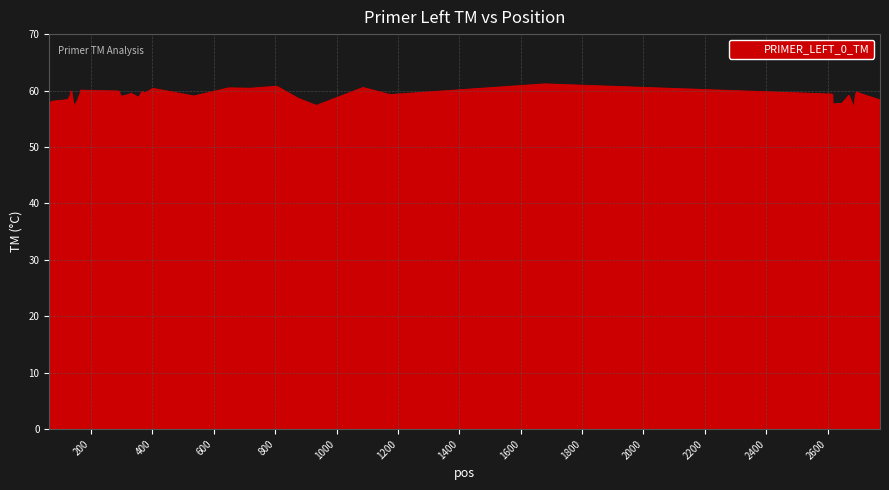

What is the difference between the maximum and minimum values?

4.1